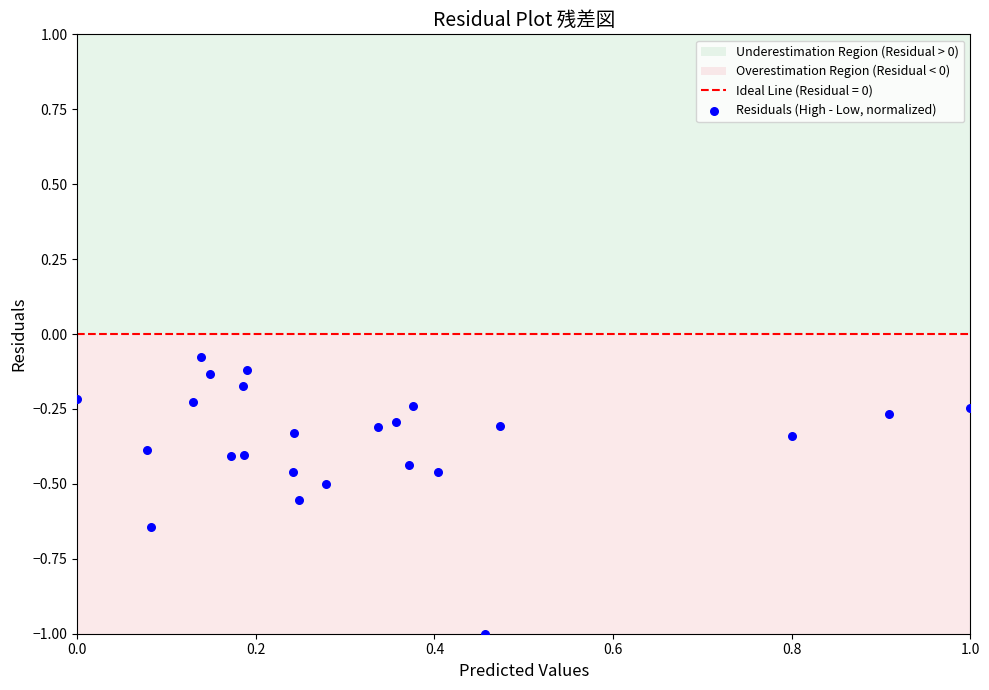

What is the range of Y values (max minus min)?

0.9